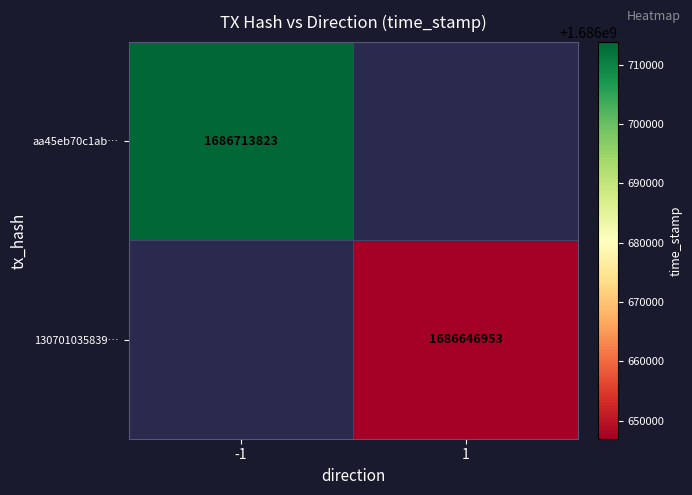

At how many categories does at least one series exceed 1686647762?

1